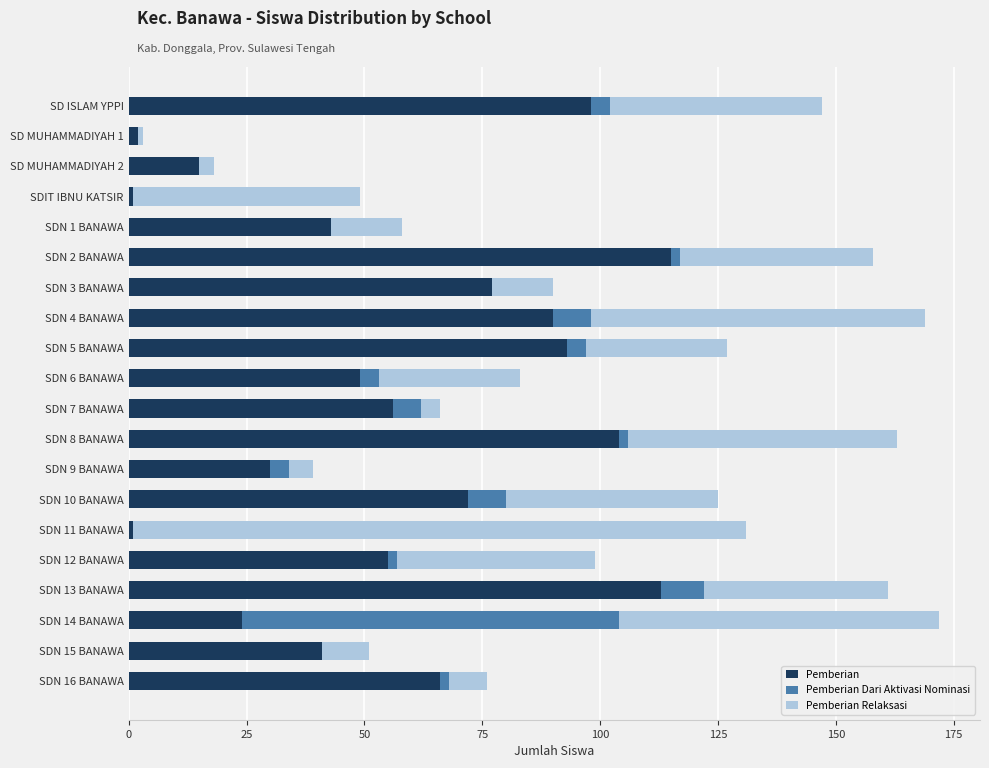

True or false: Pemberian has a value of 65 at SD ISLAM YPPI.

False